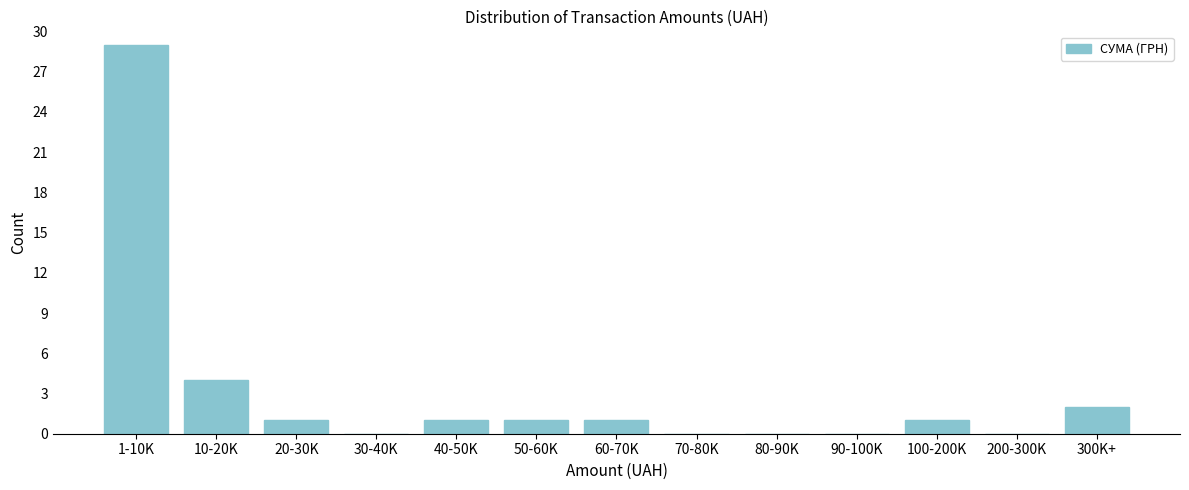

Reading left to right, transcribe all the data shown in this chart.

1-10K=29	10-20K=4	20-30K=1	30-40K=0	40-50K=1	50-60K=1	60-70K=1	70-80K=0	80-90K=0	90-100K=0	100-200K=1	200-300K=0	300K+=2